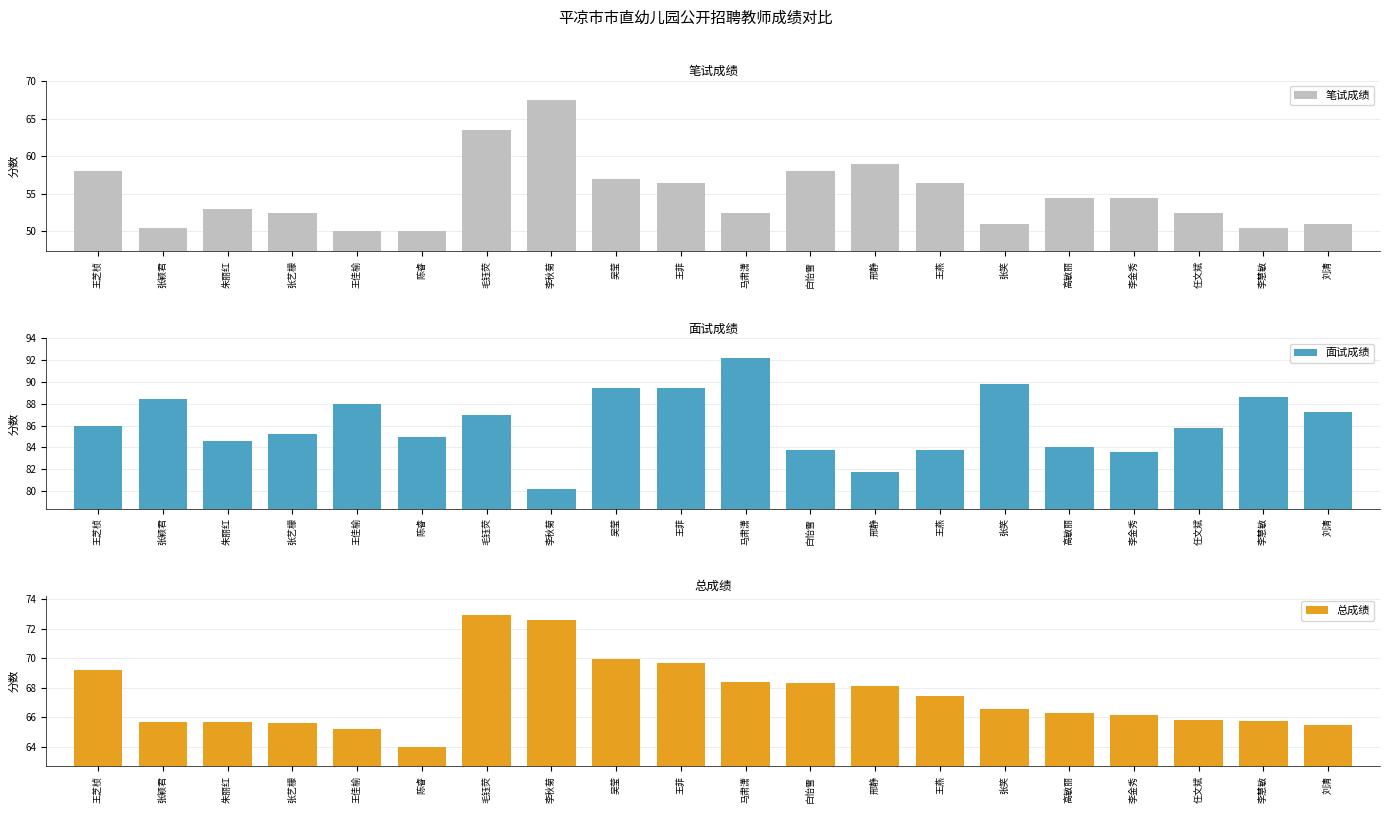

At which category does the chart reach its minimum across all series?

王佳榆